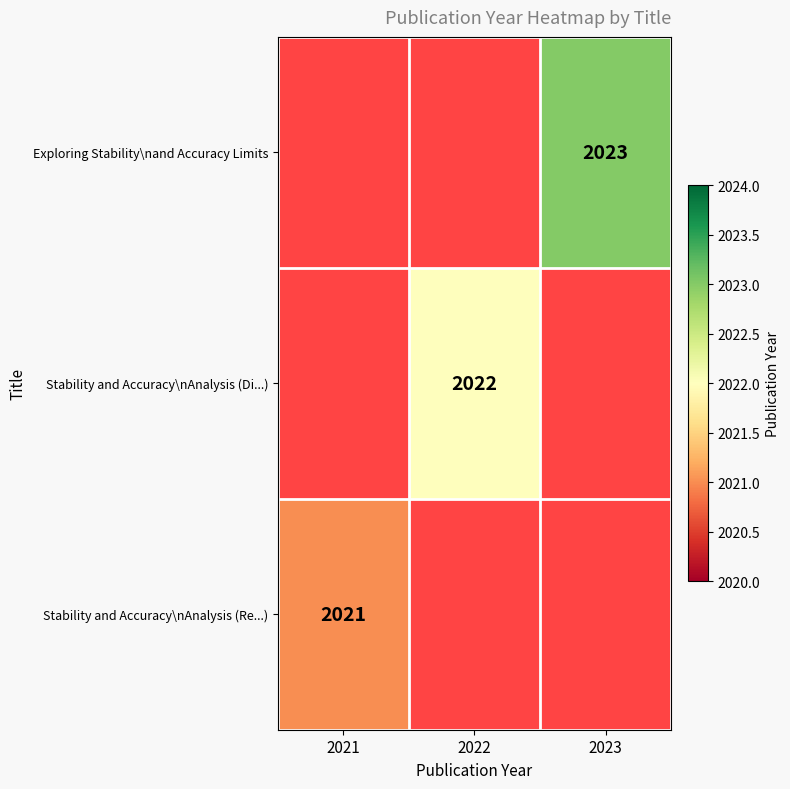

The Stability and Accuracy\nAnalysis (Re...) series shows 2833 at 2021. True or false?

False